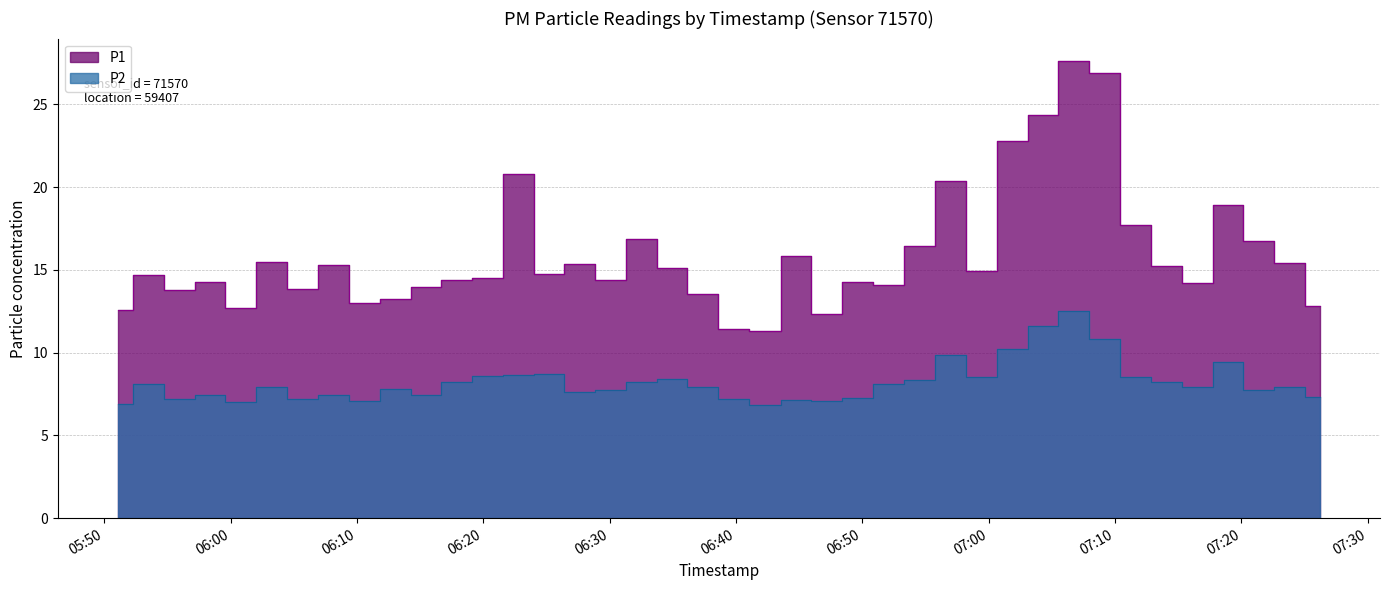

True or false: P2 and P1 intersect in this chart.

False